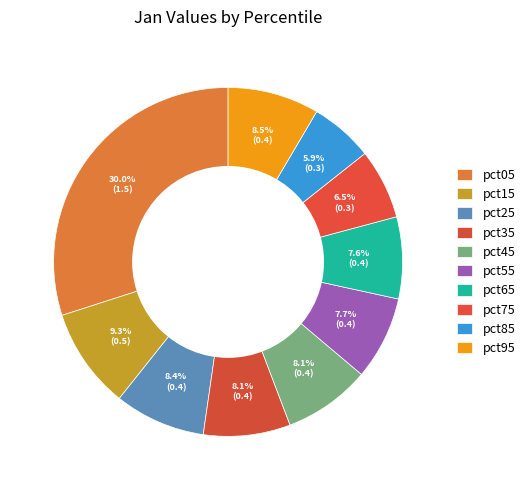

What percentage do pct75 and pct85 together represent?

12.4%